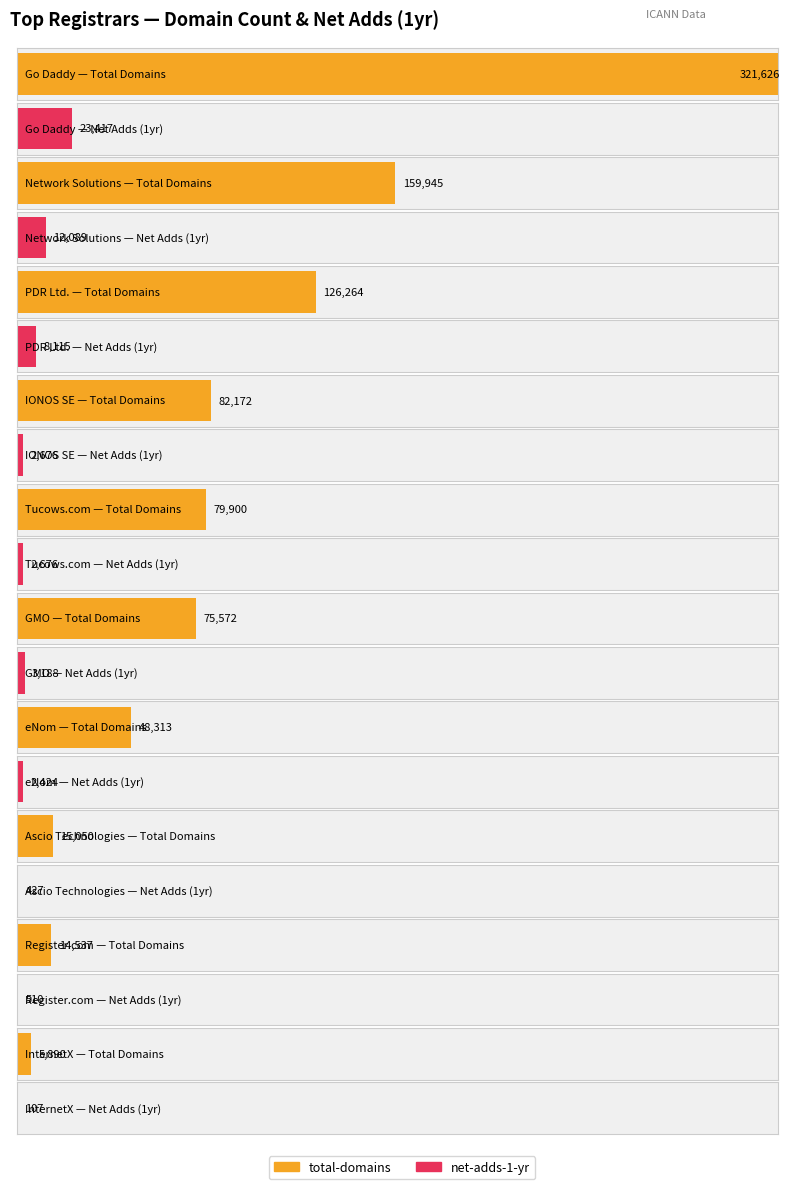

What is the difference between the maximum and minimum values in the net-adds-1-yr series?

23310